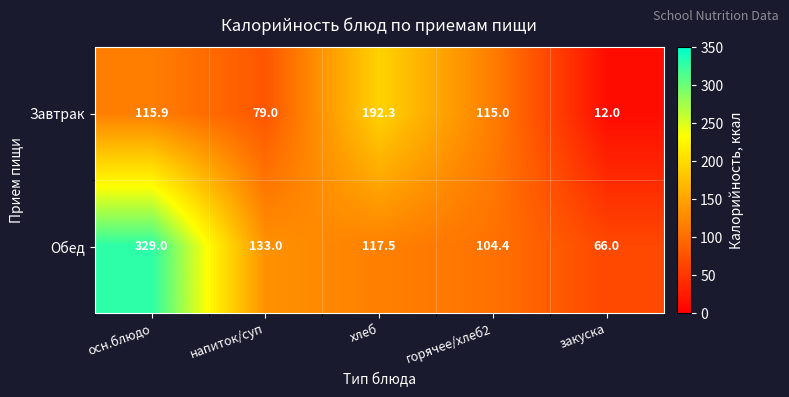

List the series in order of their overall mean, lowest first.

Завтрак, Обед